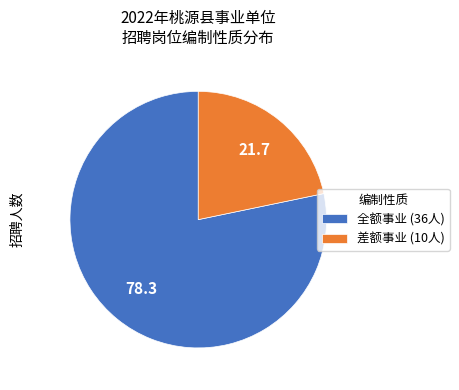

Rank the categories by value from highest to lowest.

全额事业, 差额事业